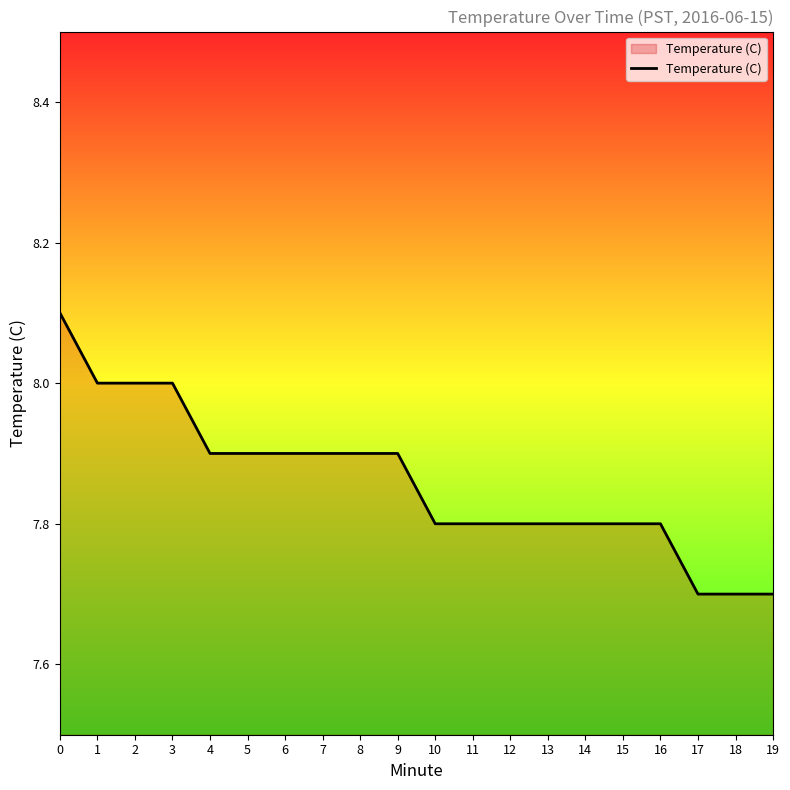

Reading right to left, what are all the values shown in this chart?

7.7	7.7	7.7	7.8	7.8	7.8	7.8	7.8	7.8	7.8	7.9	7.9	7.9	7.9	7.9	7.9	8.0	8.0	8.0	8.1